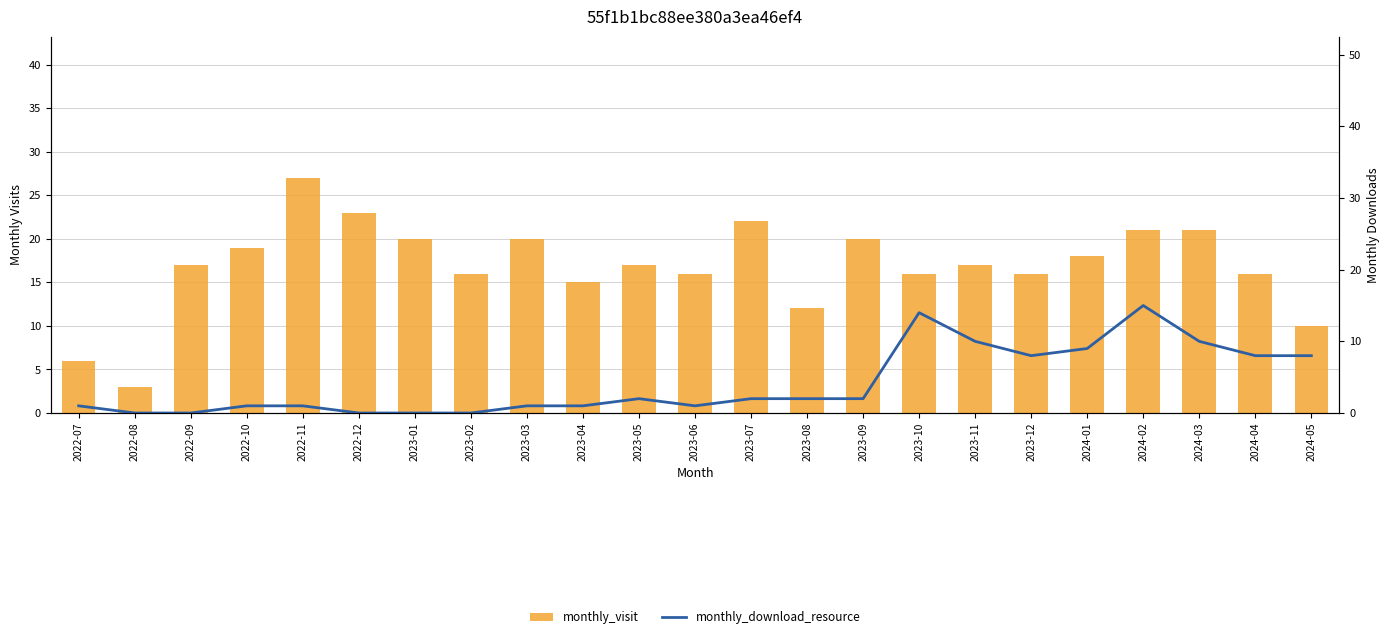

Rank the series by their average value, from highest to lowest.

monthly_visit, monthly_download_resource